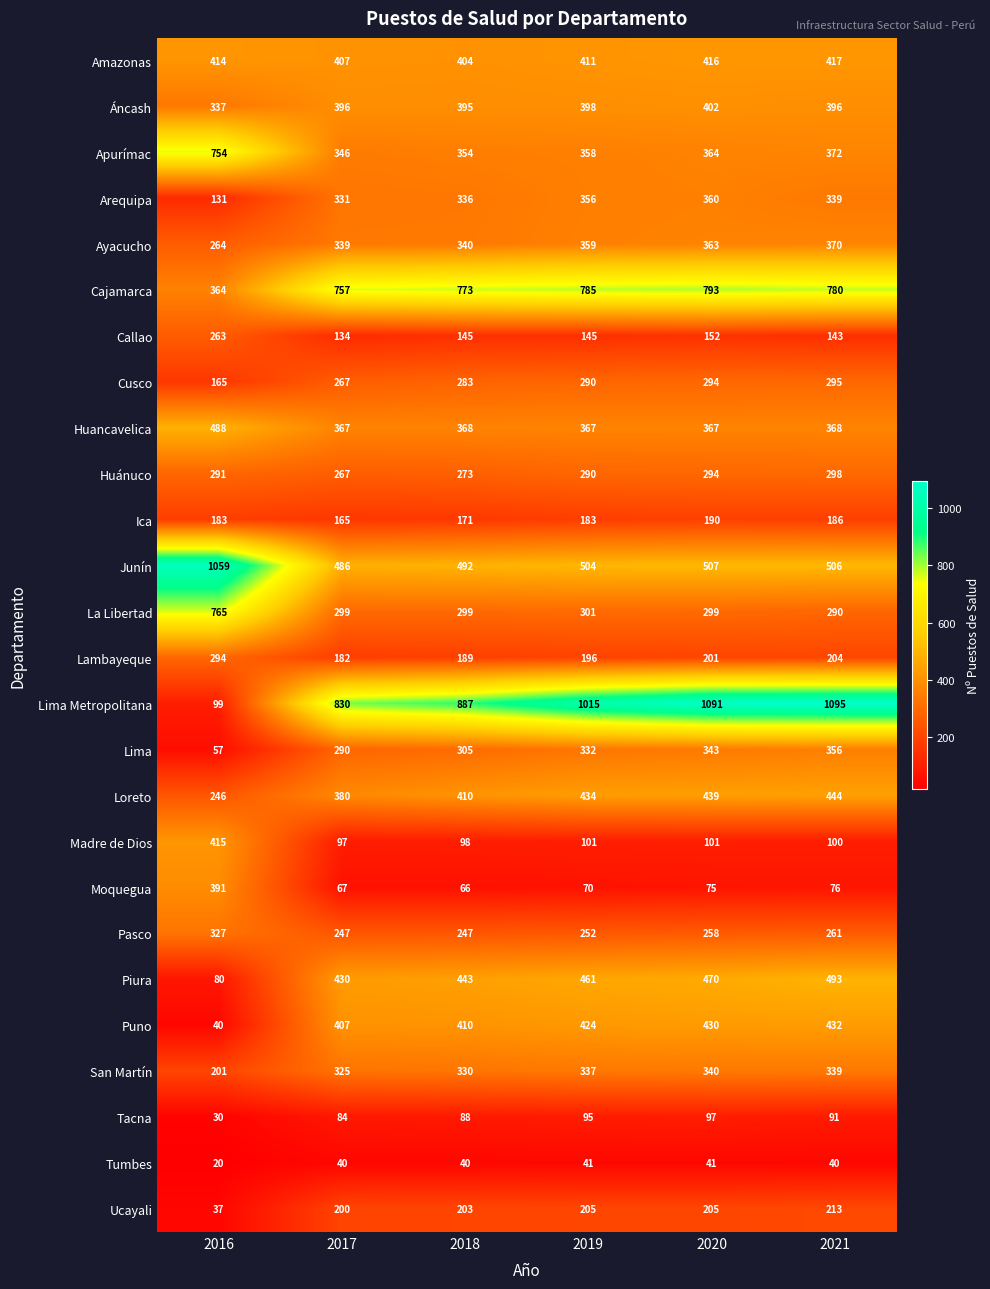

The value of Arequipa at 2016 is 203. True or false?

False